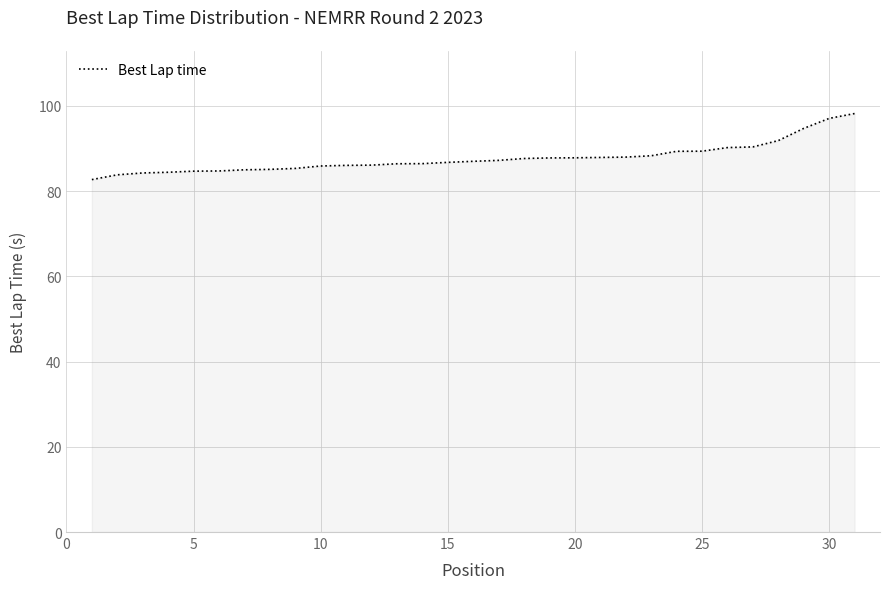

What is the difference between the maximum and minimum values?

15.5